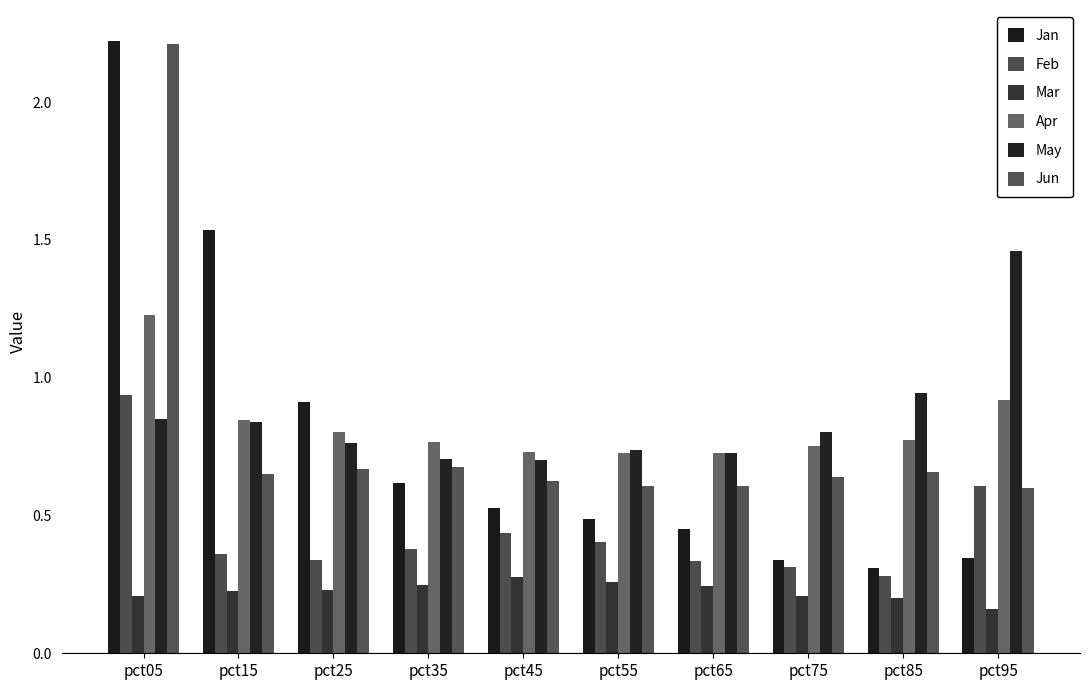

Is it true that Apr equals 1.2 at pct15?

False